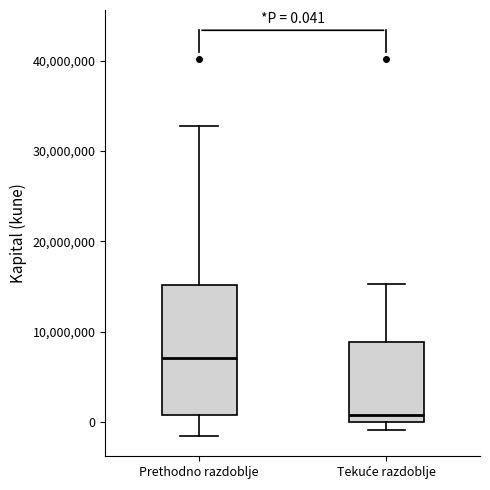

Comparing the boxes themselves (not the whiskers), which one is the tallest?

Prethodno razdoblje